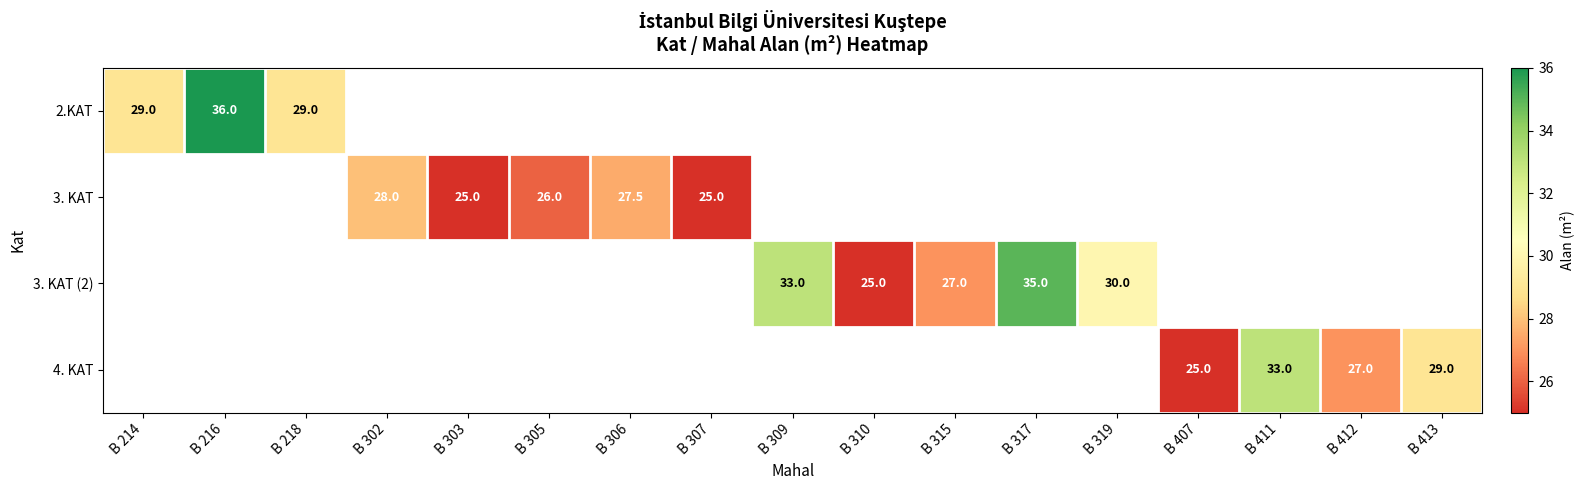

How many series are shown in this chart?

4